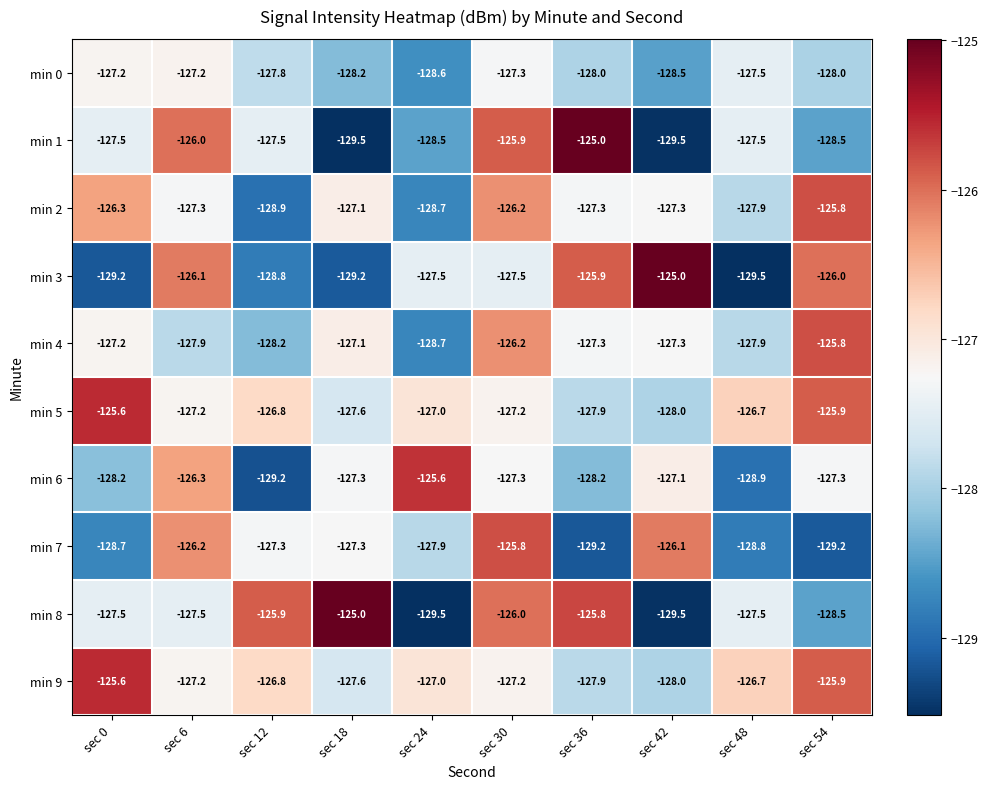

Where does the min 9 series first go above -127?

sec 0